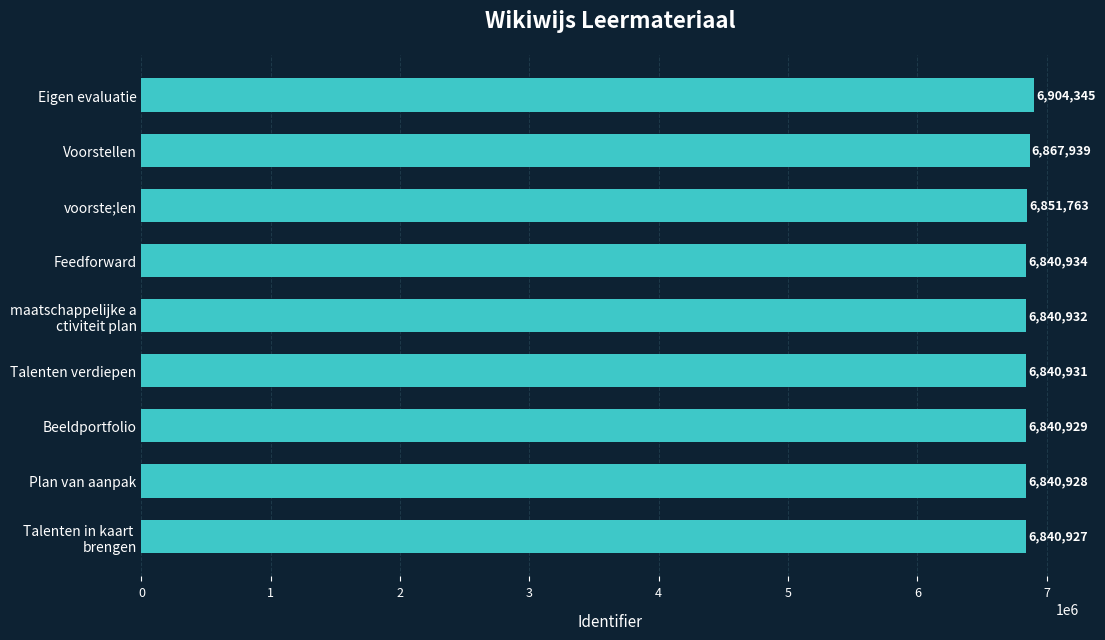

What is the label of the 1st bar from the top?

Eigen evaluatie